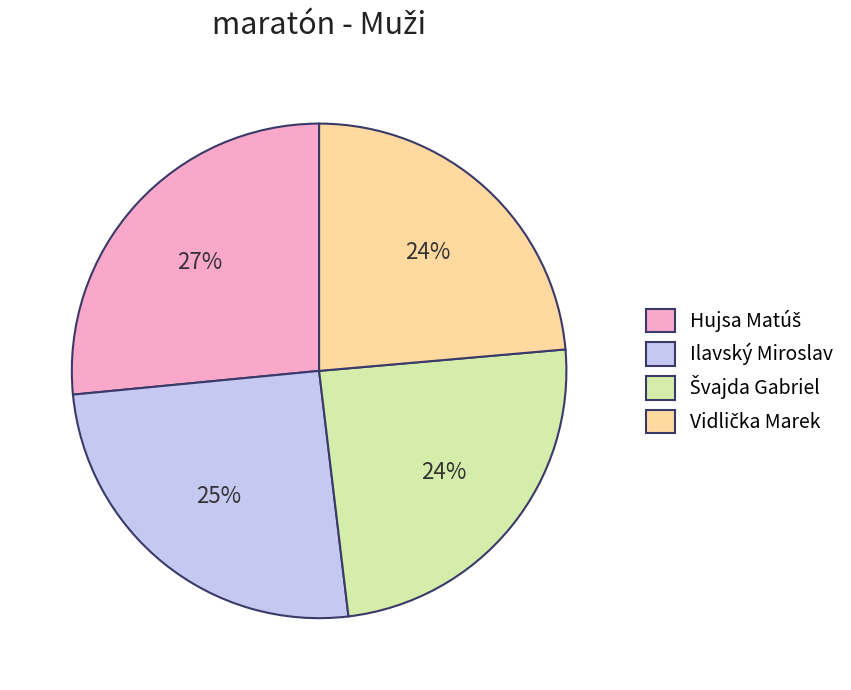

To the nearest percent, what portion does Ilavský Miroslav represent?

25%